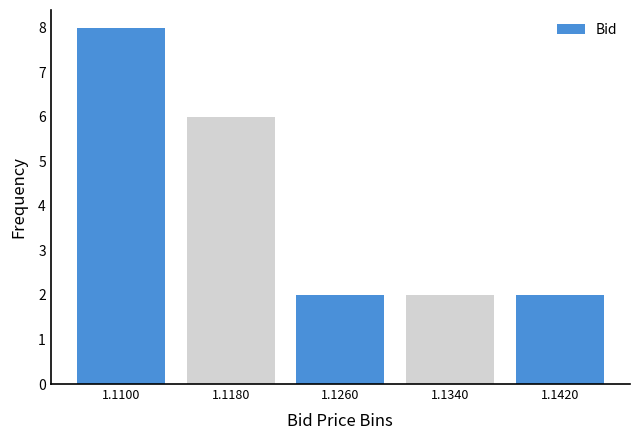

Reading right to left, list all the values displayed in this chart.

1.1420=2	1.1340=2	1.1260=2	1.1180=6	1.1100=8